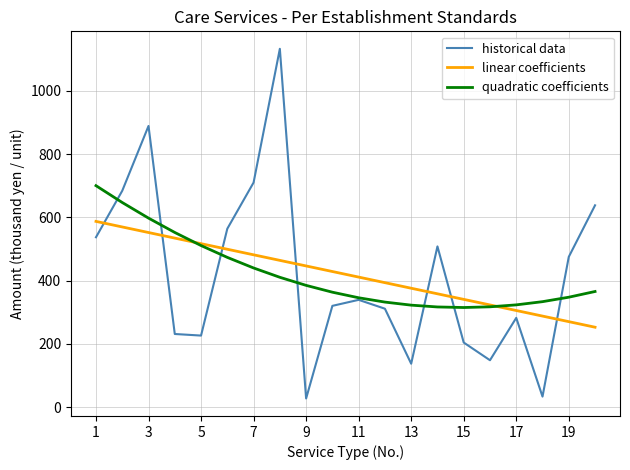

What is the maximum value for quadratic coefficients?

700.2